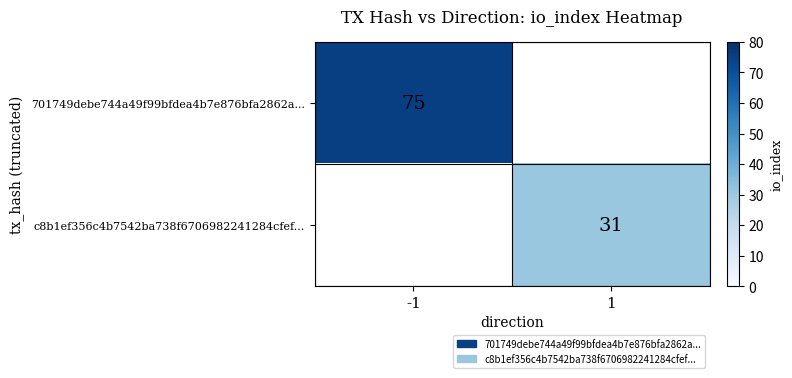

What is the minimum value shown in the chart?

31.0